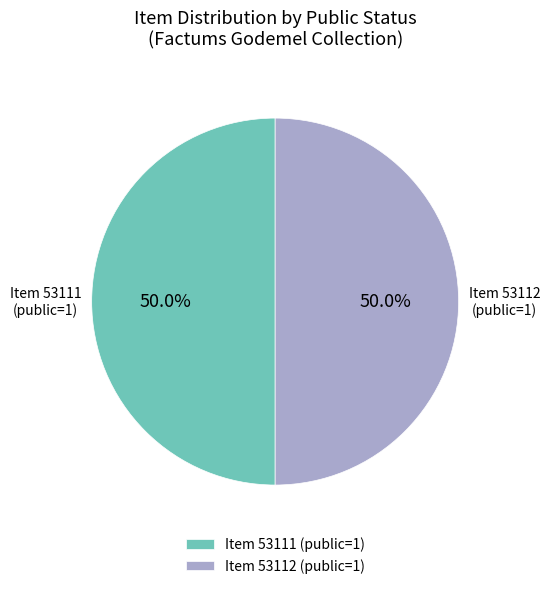

Approximately how many times larger is the value at Item 53111 (public=1) compared to Item 53112 (public=1)?

1.0